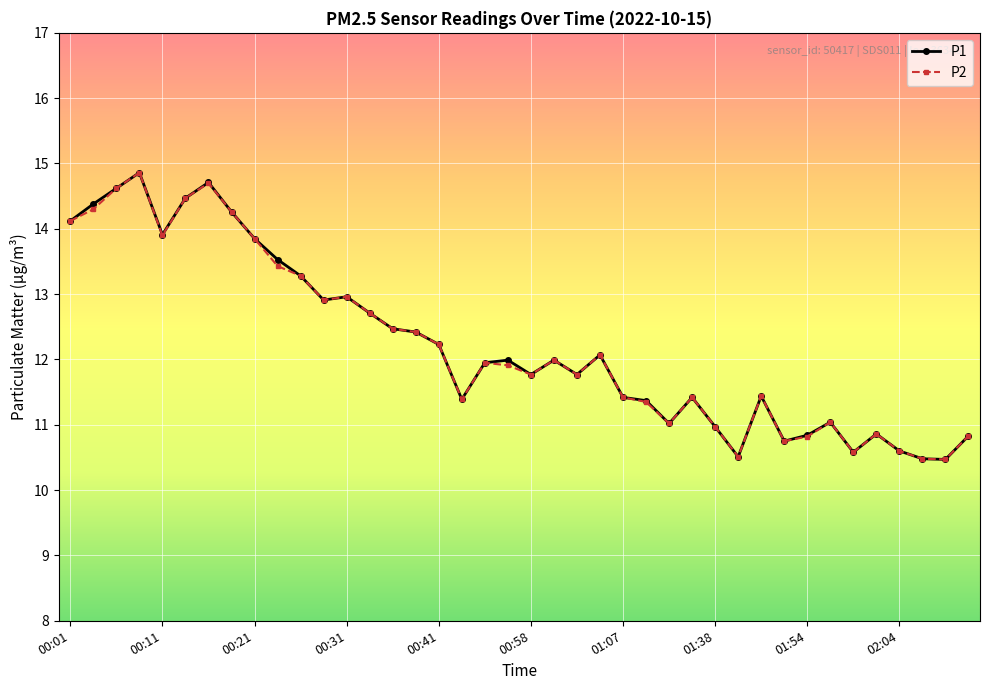

What is the lowest value of the P2 series?

10.5